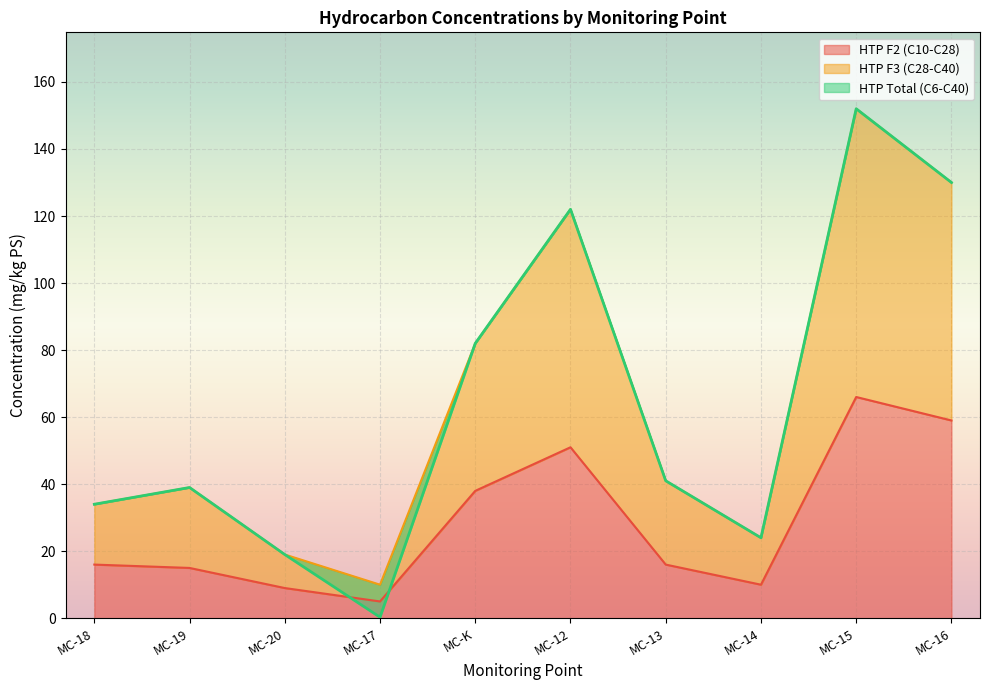

Which label corresponds to the largest value in the chart?

MC-15